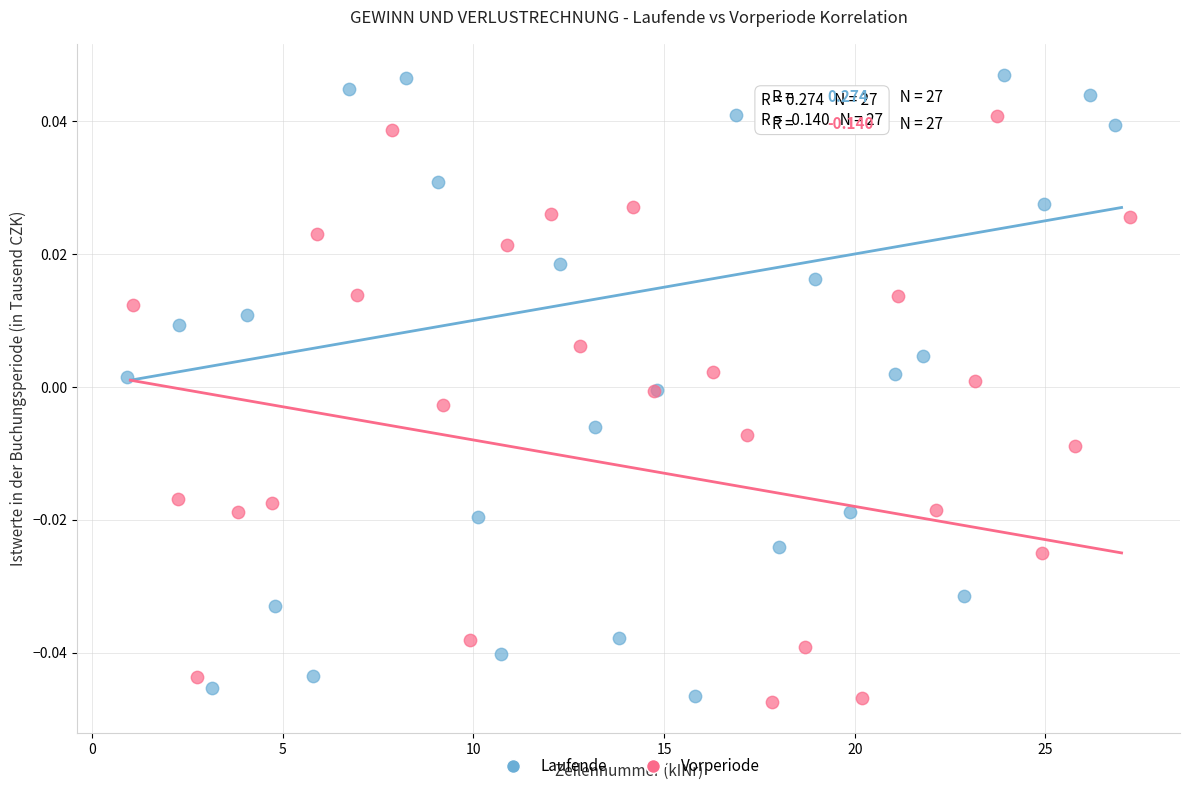

Which series has the largest Y range (max minus min)?

Laufende